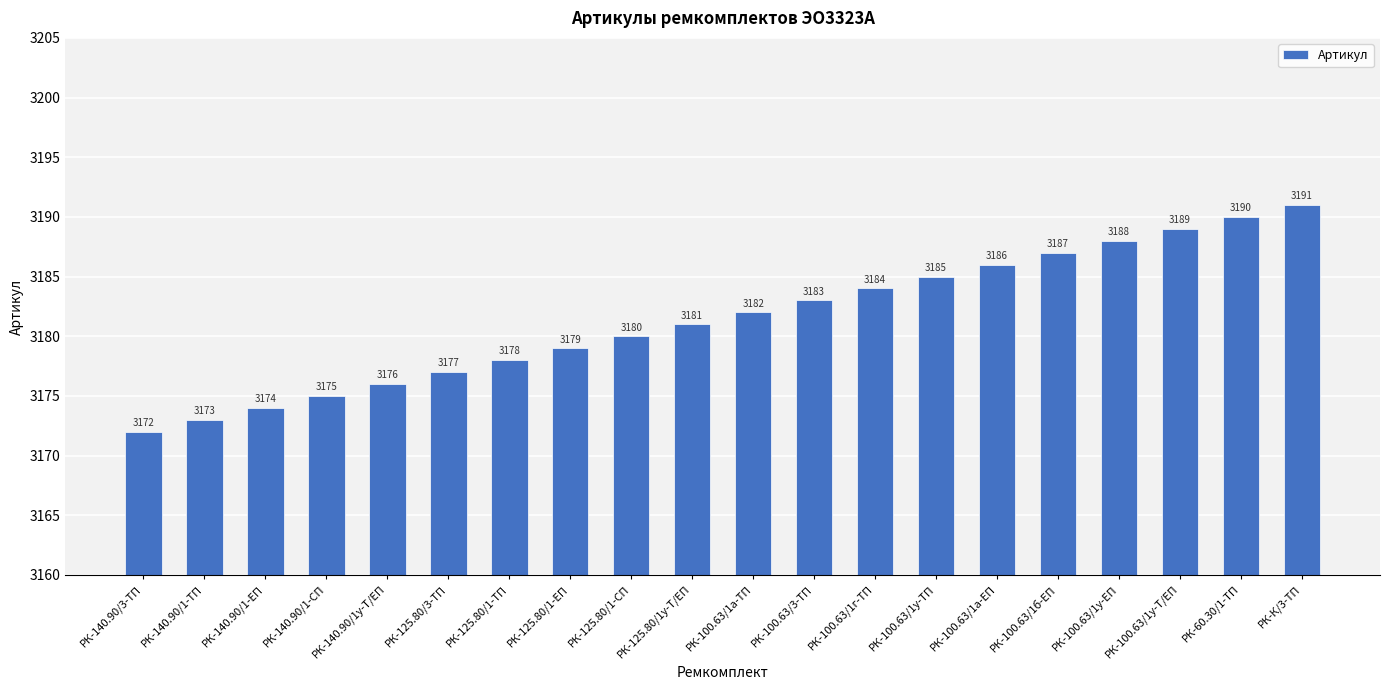

Approximately how many times larger is the value at РК-100.63/3-ТП compared to РК-140.90/1у-Т/ЕП?

1.0